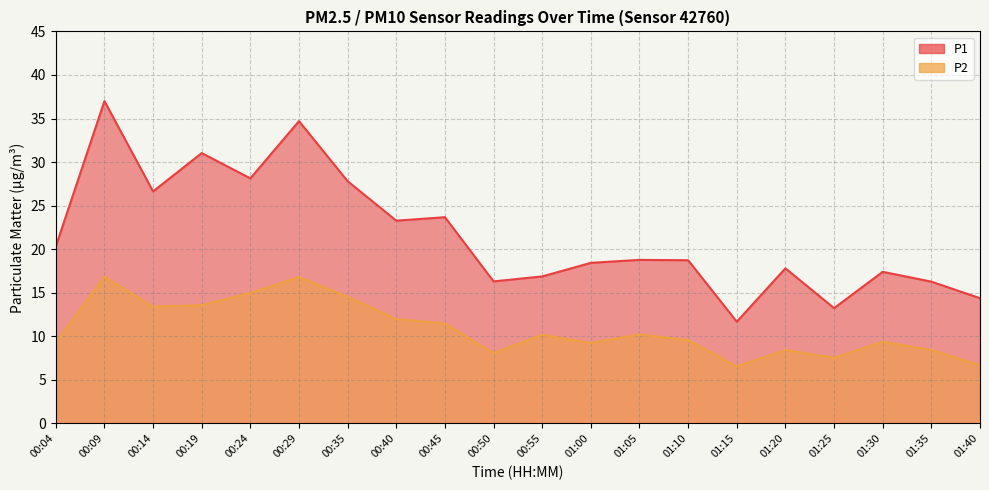

List the series in order of their peak value, highest first.

P1, P2